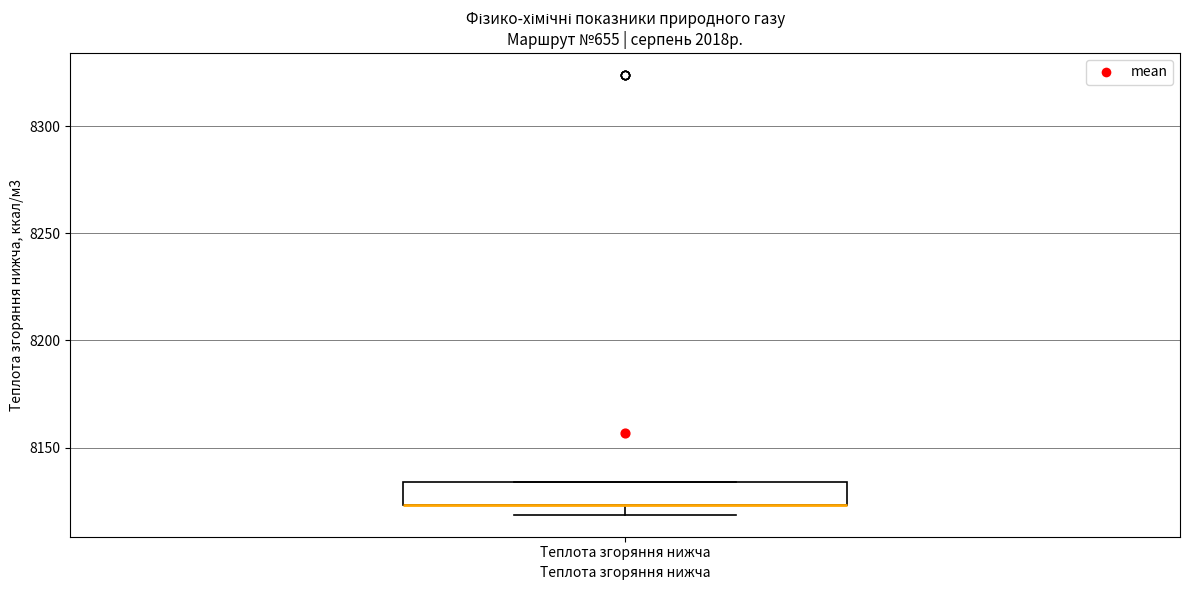

Read this box plot against the y-axis: the position of the median line, the range covered by the box, and the ends of both whiskers. The values are not printed on the chart, so give them approximately, as read against the axis.

median 8125 (drawn on the box's lower edge), box 8125 to 8135, whiskers 8120 to 8135